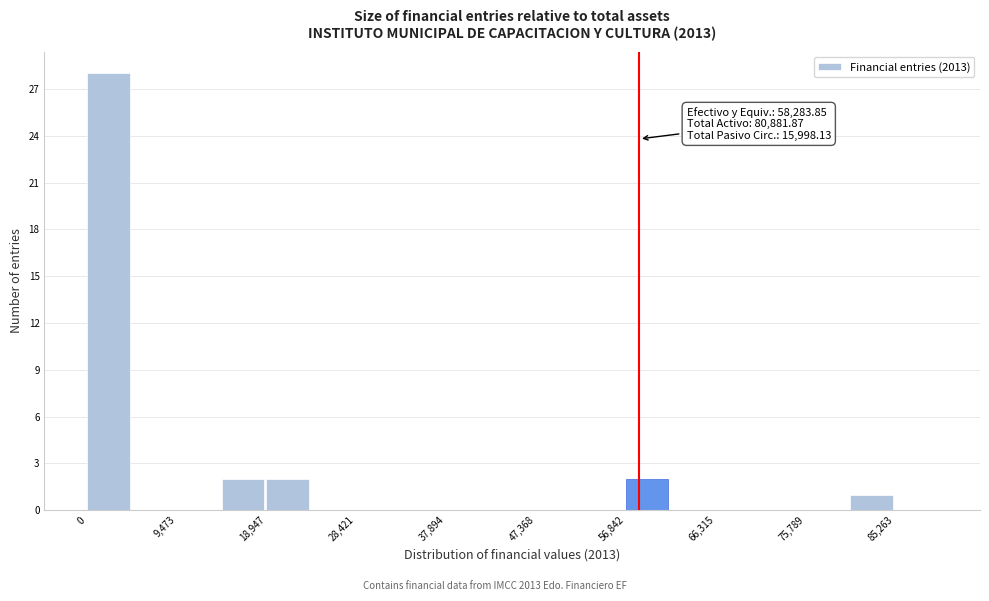

Which range on the x-axis has the tallest bar?

0 to 5000